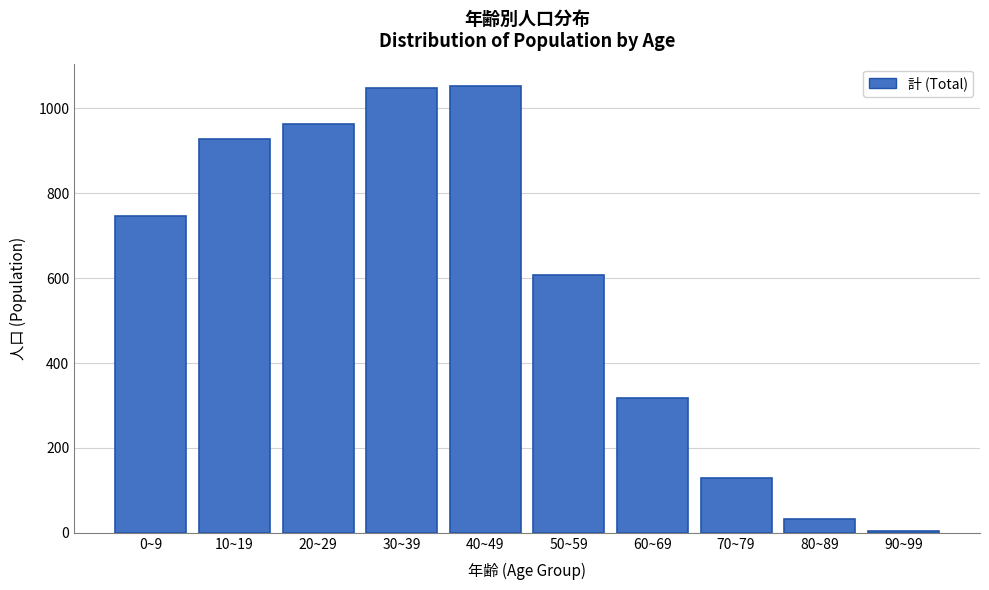

Reading right to left, extract all data points from this chart.

90~99=5	80~89=32	70~79=128	60~69=317	50~59=608	40~49=1053	30~39=1048	20~29=964	10~19=929	0~9=746